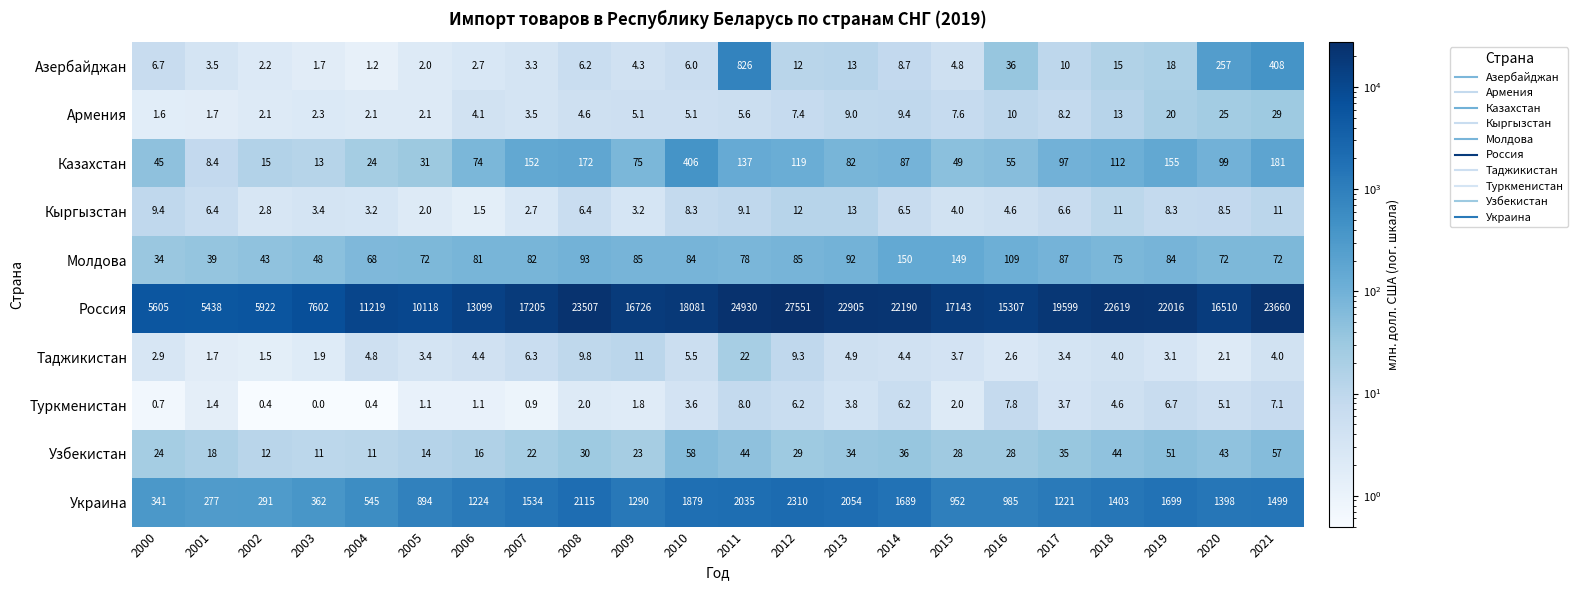

What is the average value of the Россия series?

16770.5